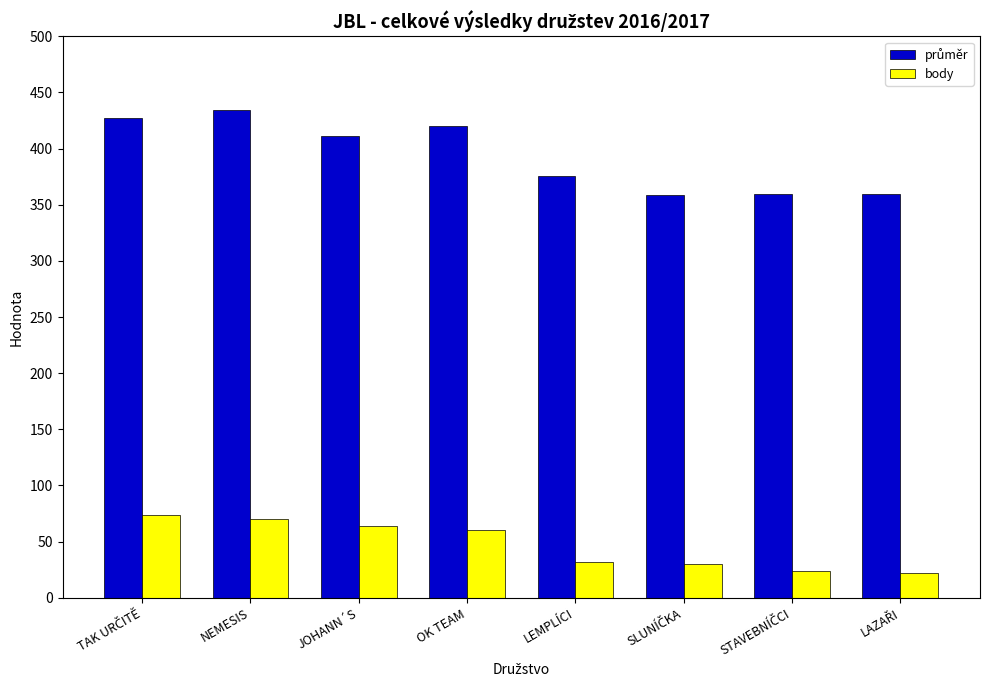

At how many categories does at least one series exceed 235?

8